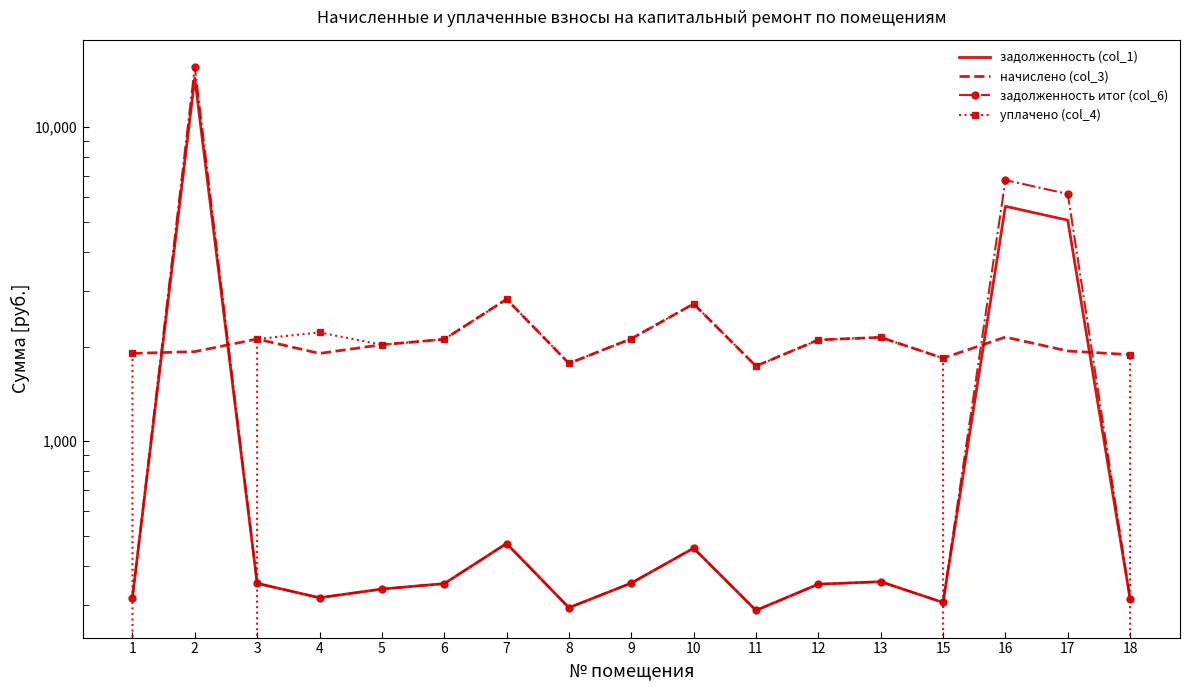

How many distinct data groups are displayed?

4